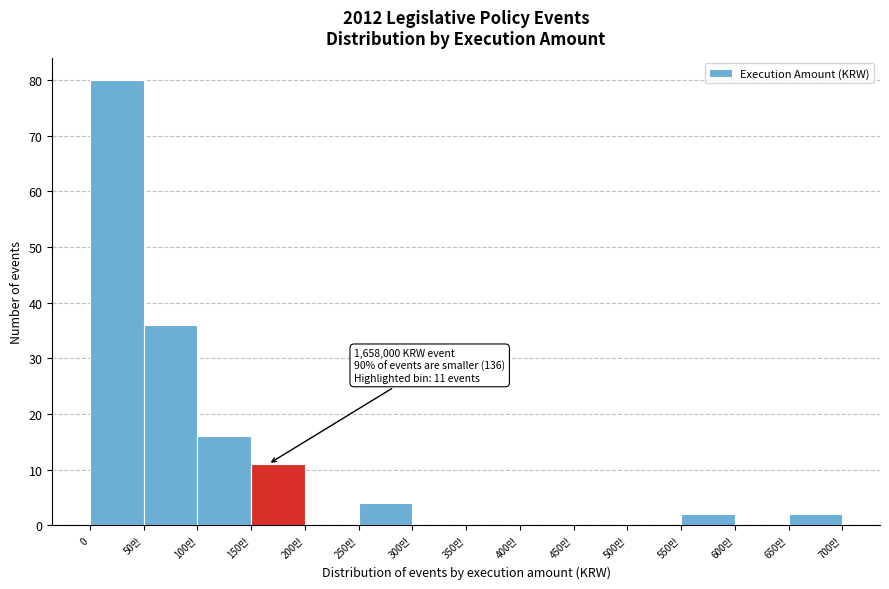

Reading left to right, what are all the values shown in this chart?

0=80	50만=36	100만=16	150만=11	200만=0	250만=4	300만=0	350만=0	400만=0	450만=0	500만=0	550만=2	600만=0	650만=2